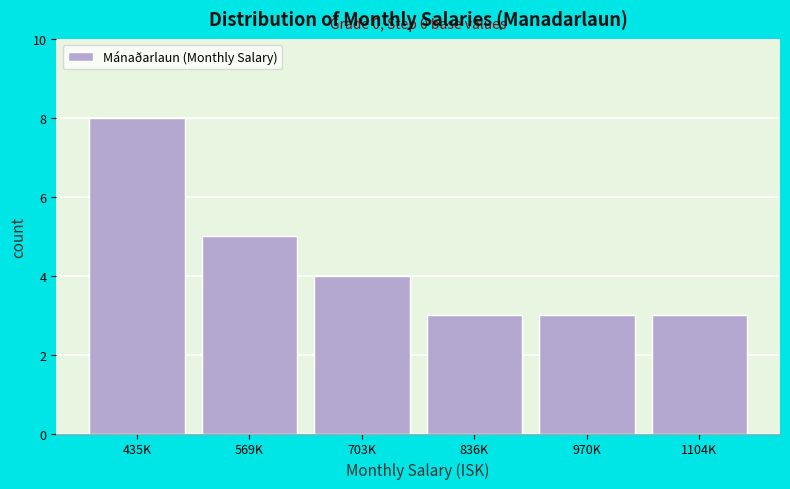

Reading left to right, extract all data points from this chart.

435K=8	569K=5	703K=4	836K=3	970K=3	1104K=3